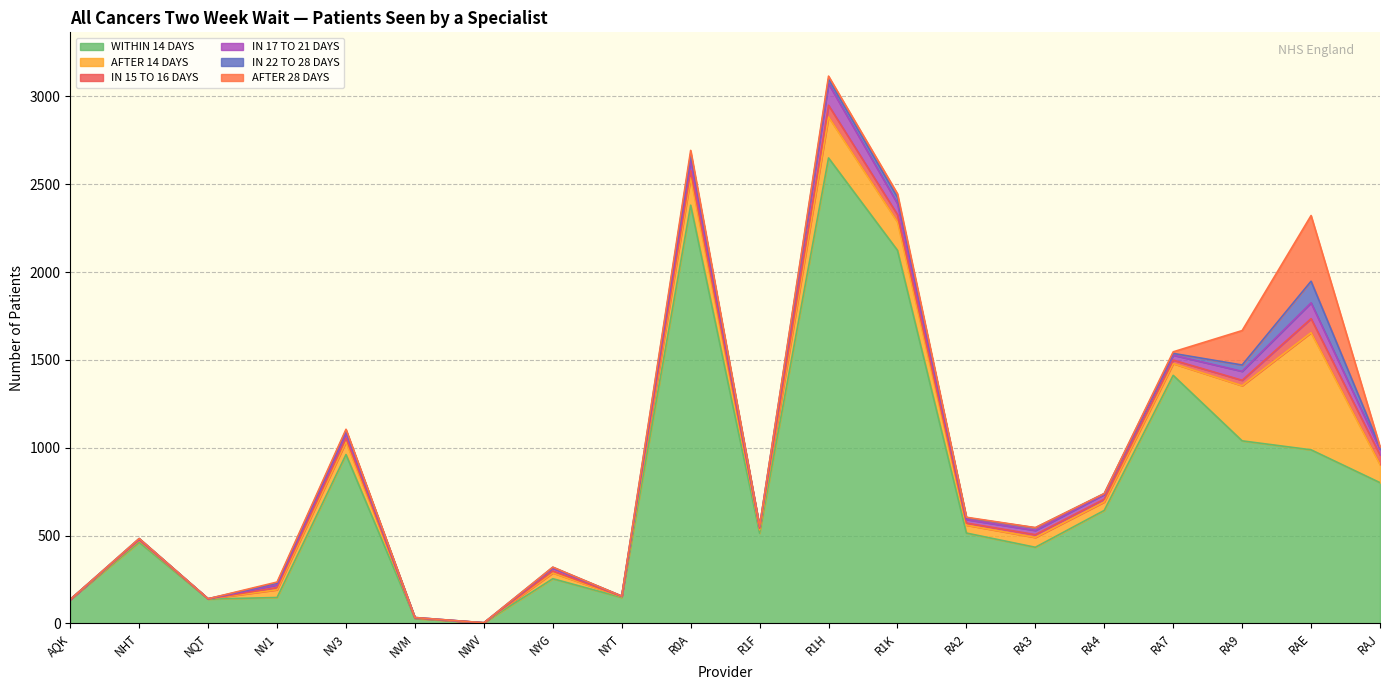

True or false: AFTER 14 DAYS and WITHIN 14 DAYS cross at least once.

False